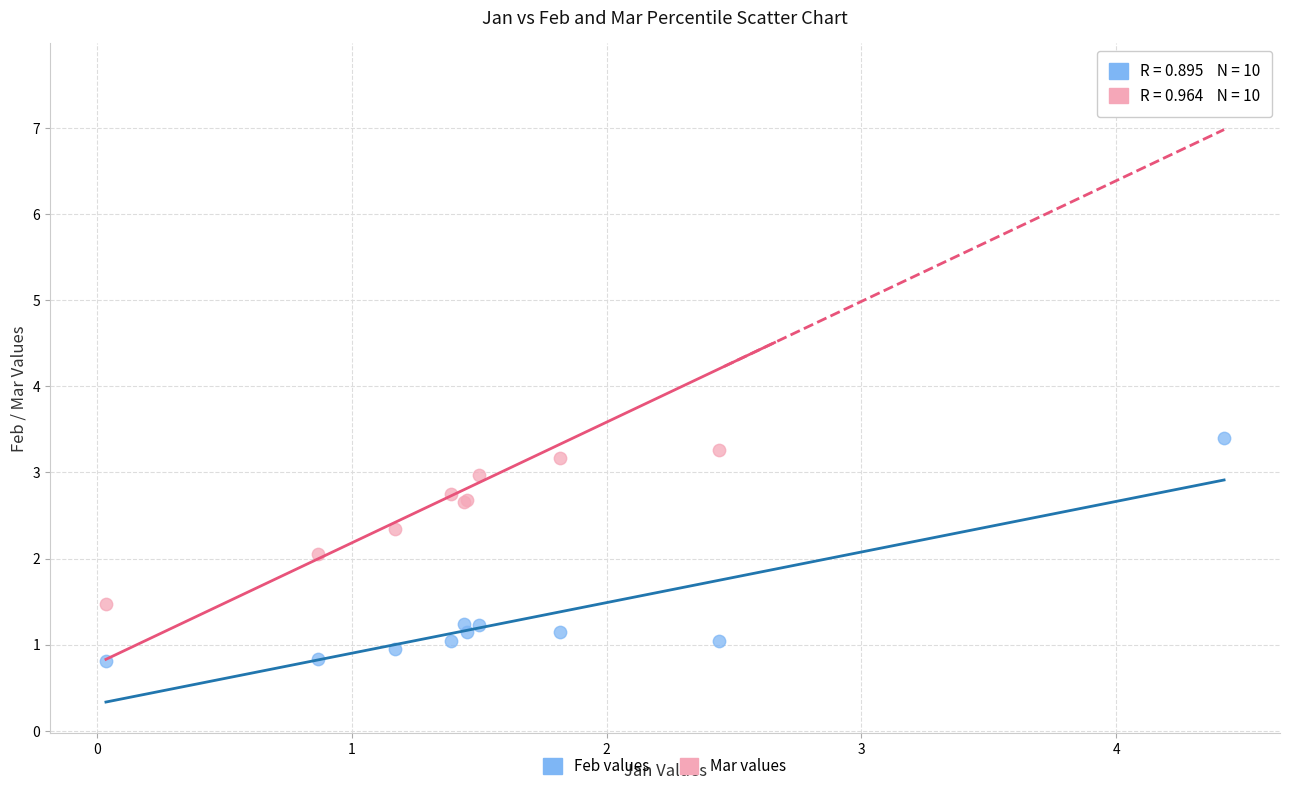

Which series contains the lowest Y value?

Feb values